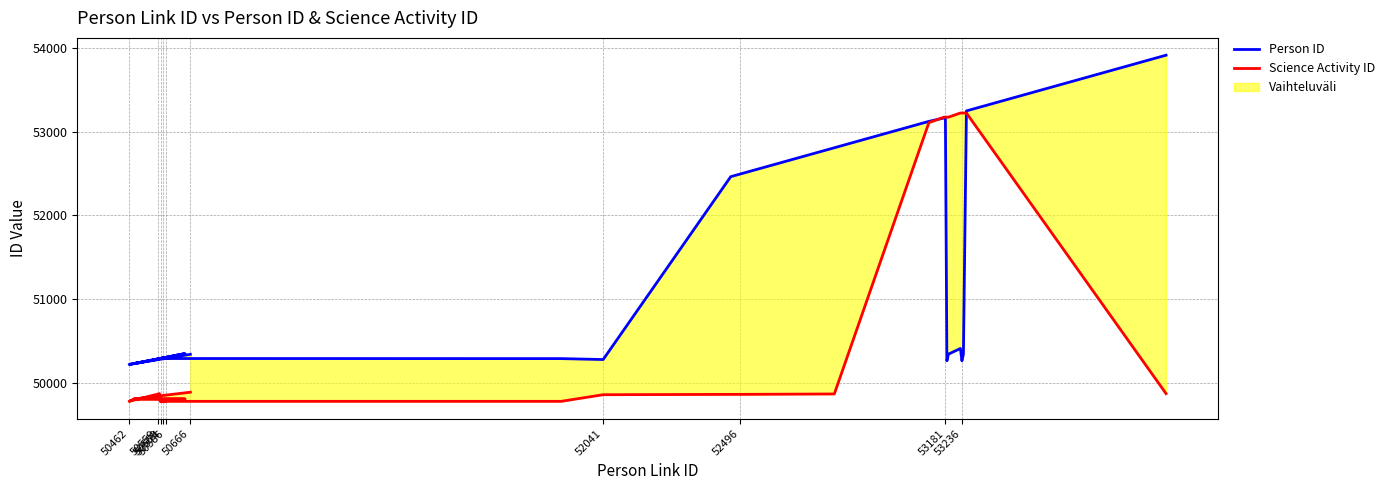

At which category does the chart reach its minimum across all series?

50462